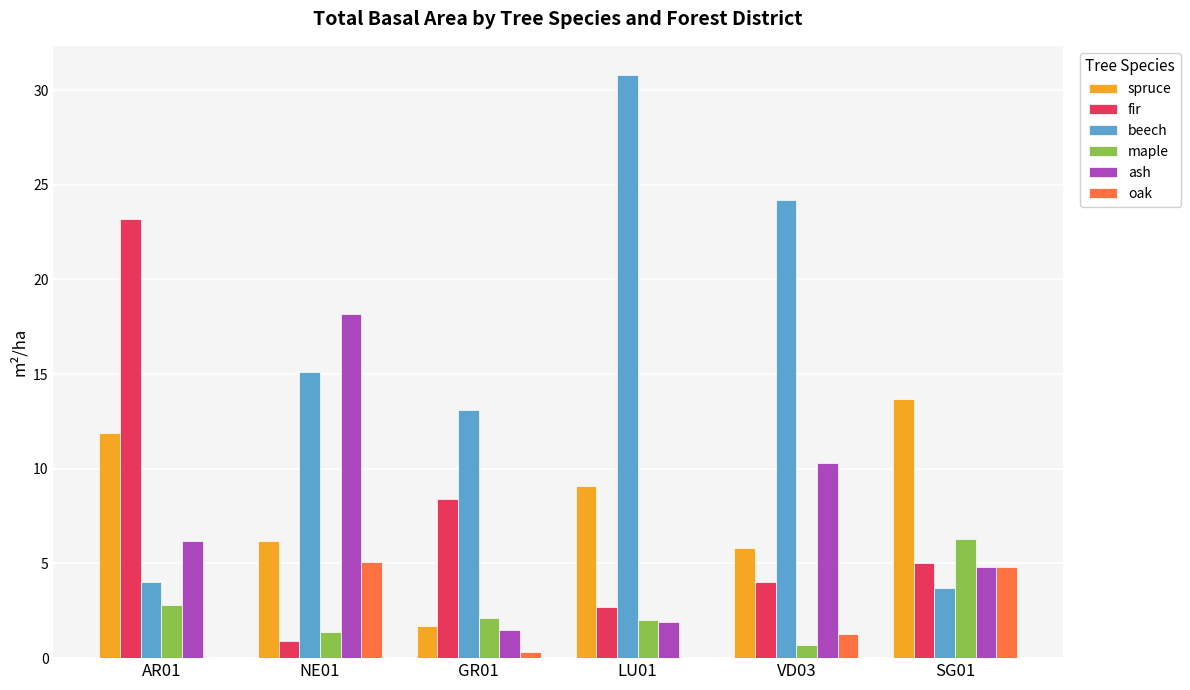

Is the value of oak at LU01 greater than the value of ash at VD03?

No